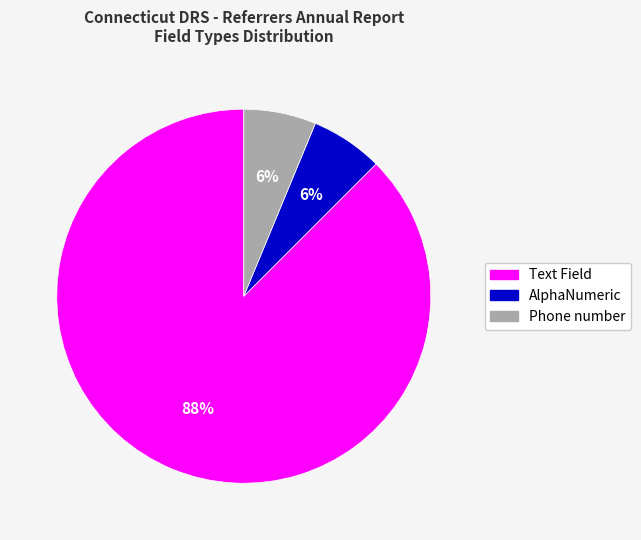

How many slices are in this pie chart?

3